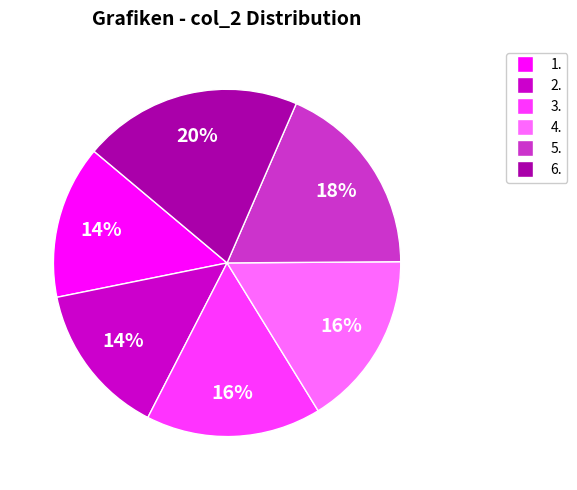

The 5. slice represents 9% of the pie. True or false?

False